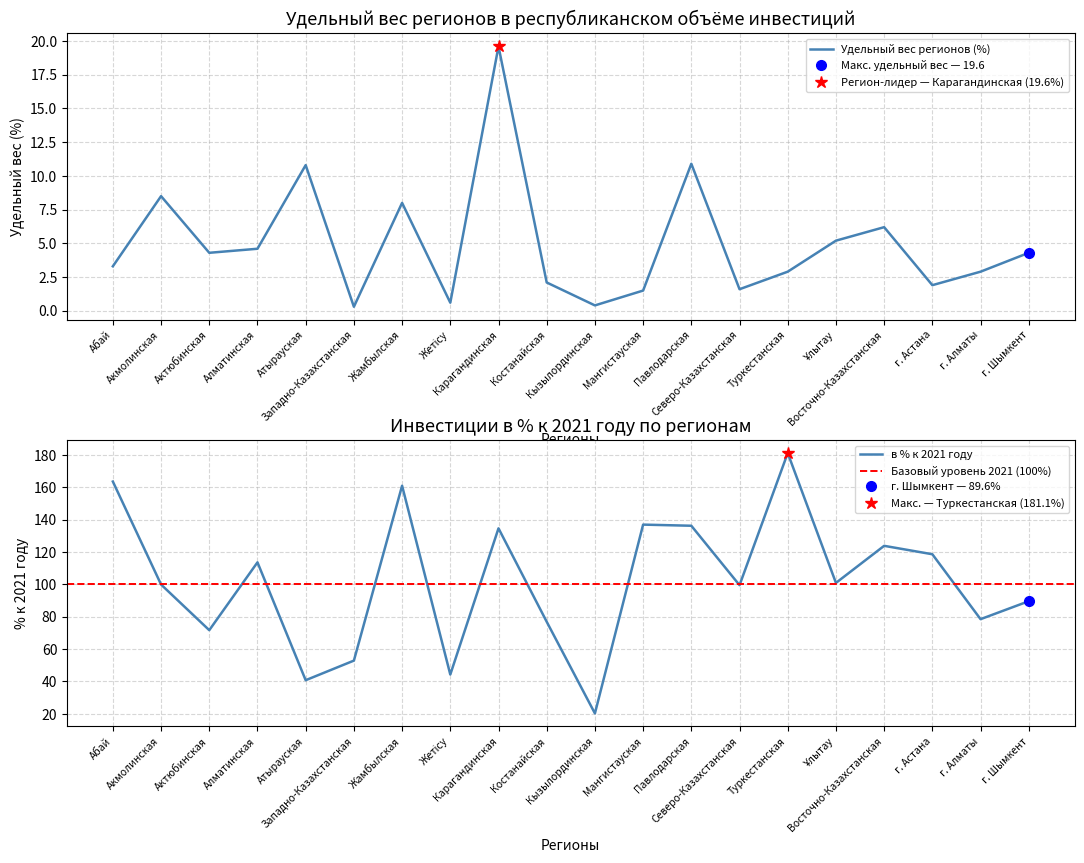

Reading left to right, transcribe all the data shown in this chart.

Удельный вес регионов (%): 3.3	8.5	4.3	4.6	10.8	0.3	8.0	0.6	19.6	2.1	0.4	1.5	10.9	1.6	2.9	5.2	6.2	1.9	2.9	4.3
в % к 2021 году: 163.5	99.9	71.7	113.6	40.8	52.9	160.9	44.3	134.6	76.9	20.3	136.9	136.2	99.5	181.1	100.9	123.8	118.6	78.5	89.6